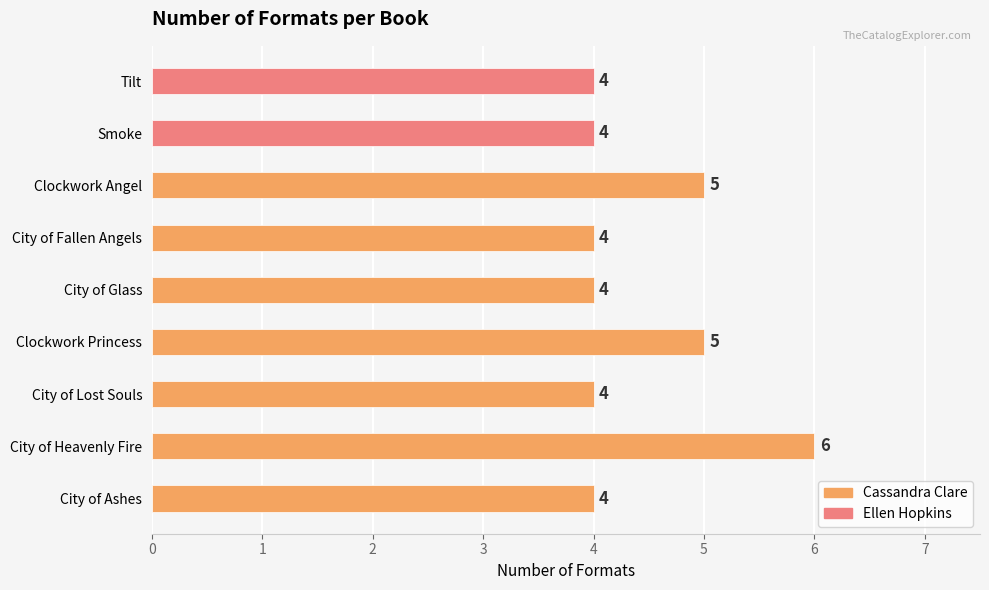

The chart shows a value of 7 at Tilt. True or false?

False